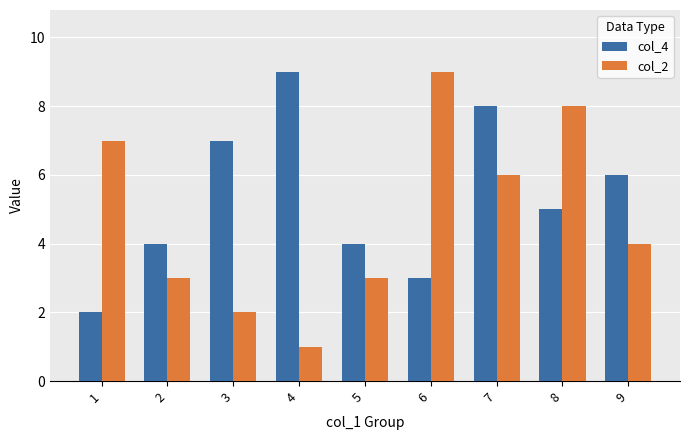

Are the bars grouped side by side (vs. stacked)?

Yes